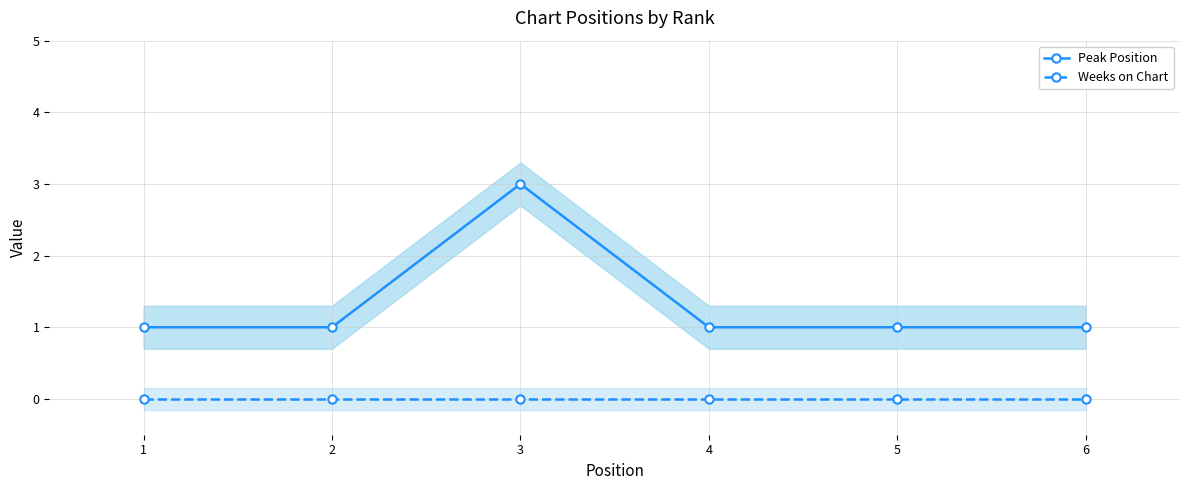

True or false: Peak Position and Weeks on Chart cross at least once.

False